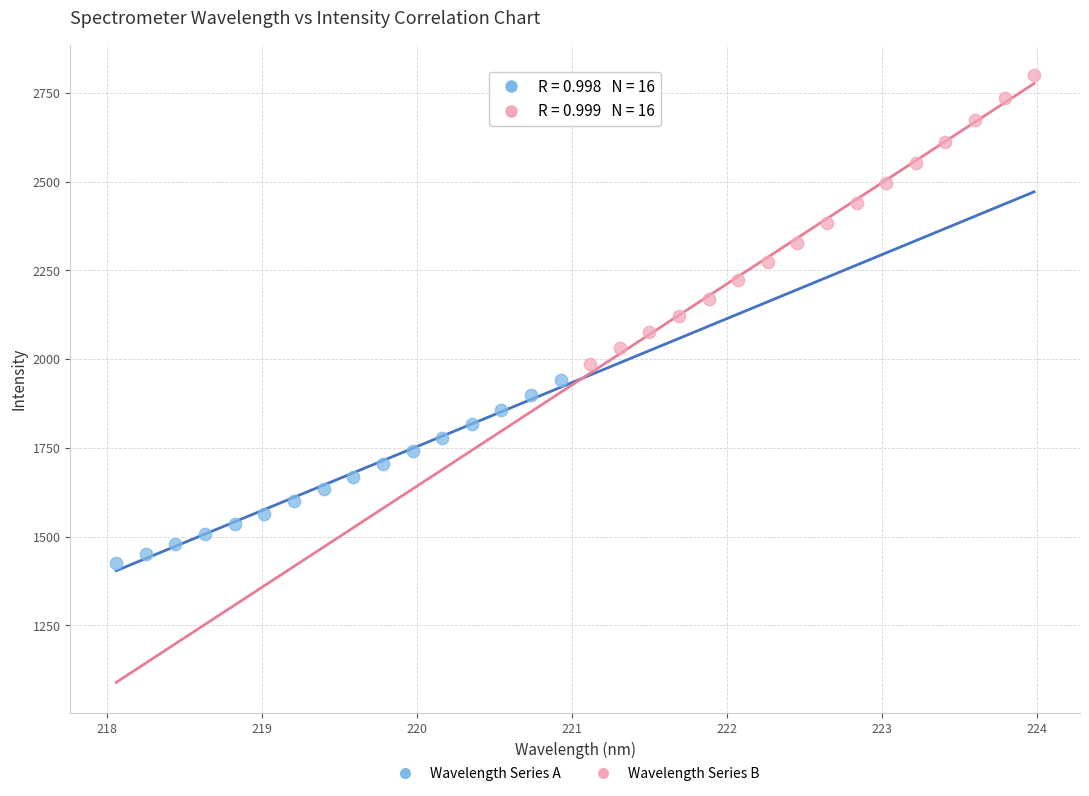

Which series has the largest Y range (max minus min)?

Wavelength Series B